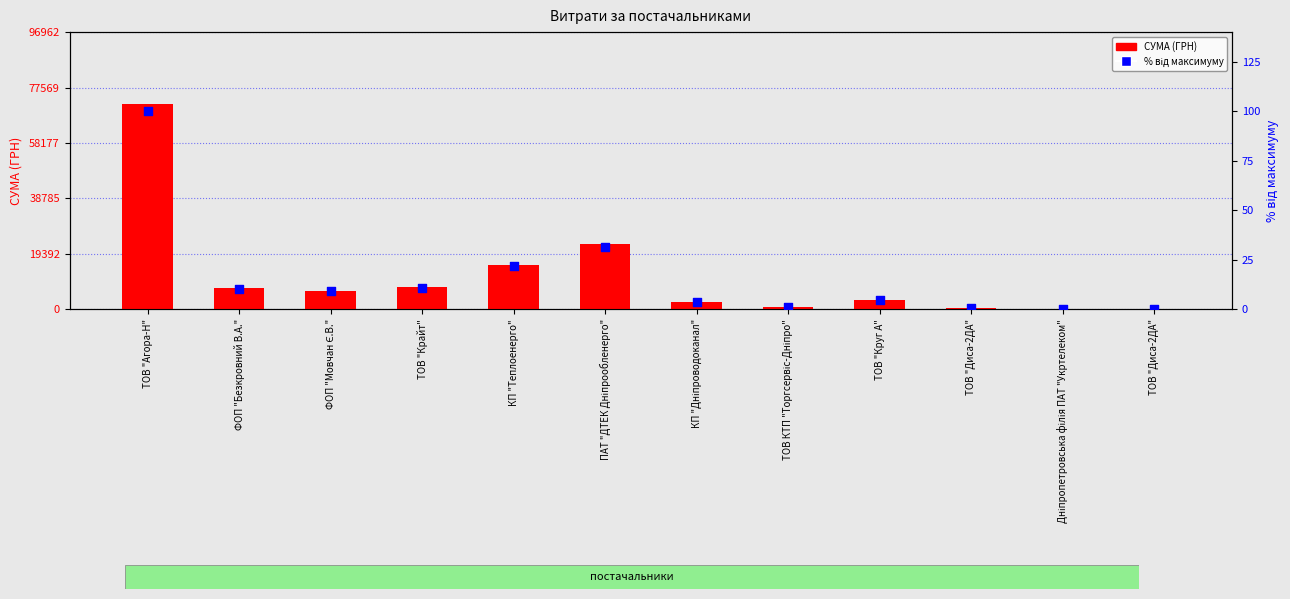

Which series reaches the maximum Y coordinate?

СУМА (ГРН)